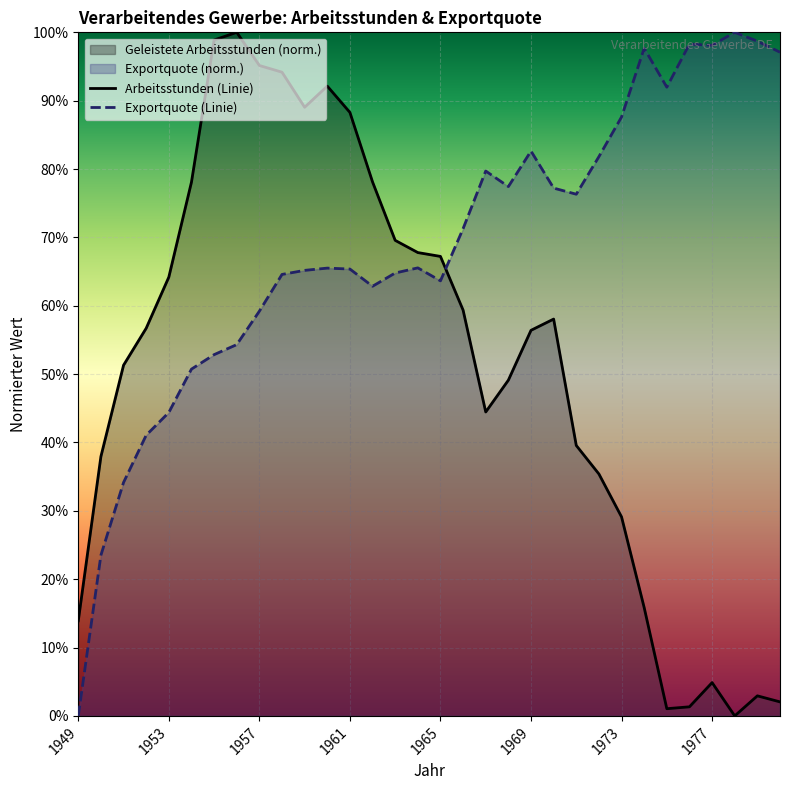

List the series in order of their overall mean, highest first.

Exportquote (Linie), Arbeitsstunden (Linie)